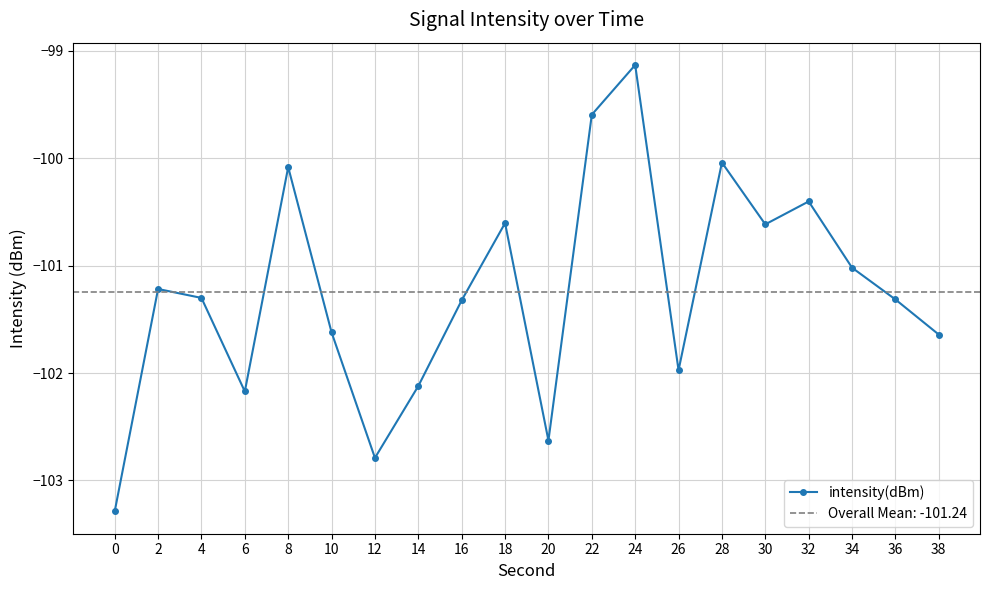

What is the value of the 1st point from the left?

-103.3